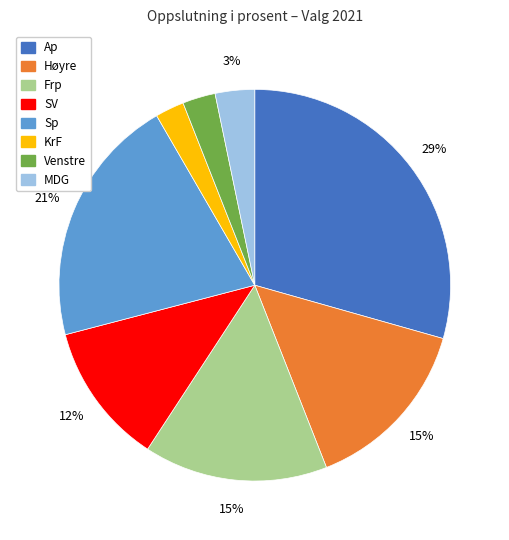

How many segments does this pie chart have?

8